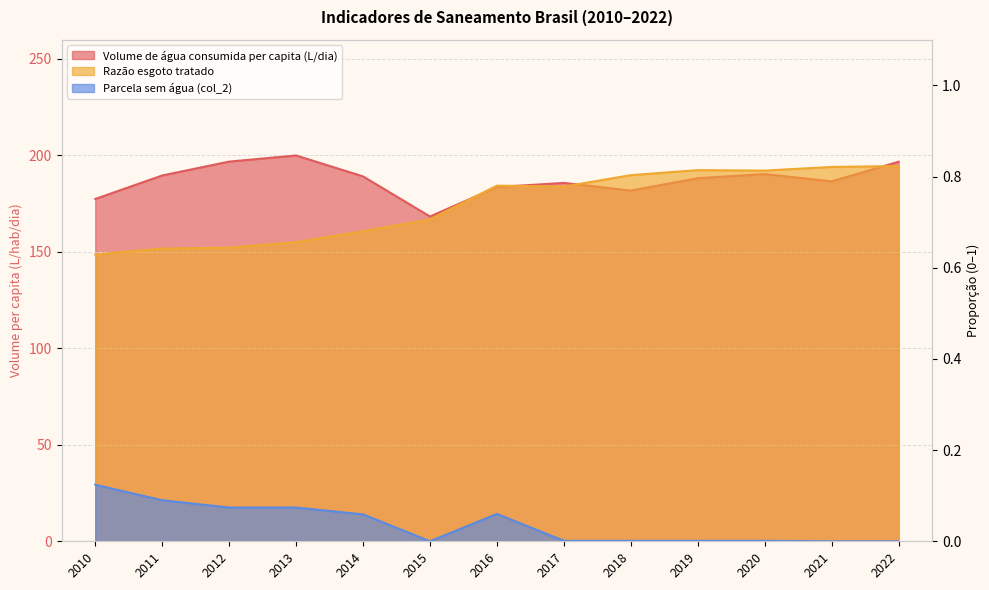

Between 2014 and 2018, which series saw the biggest shift?

Volume de água consumida per capita (L/dia)